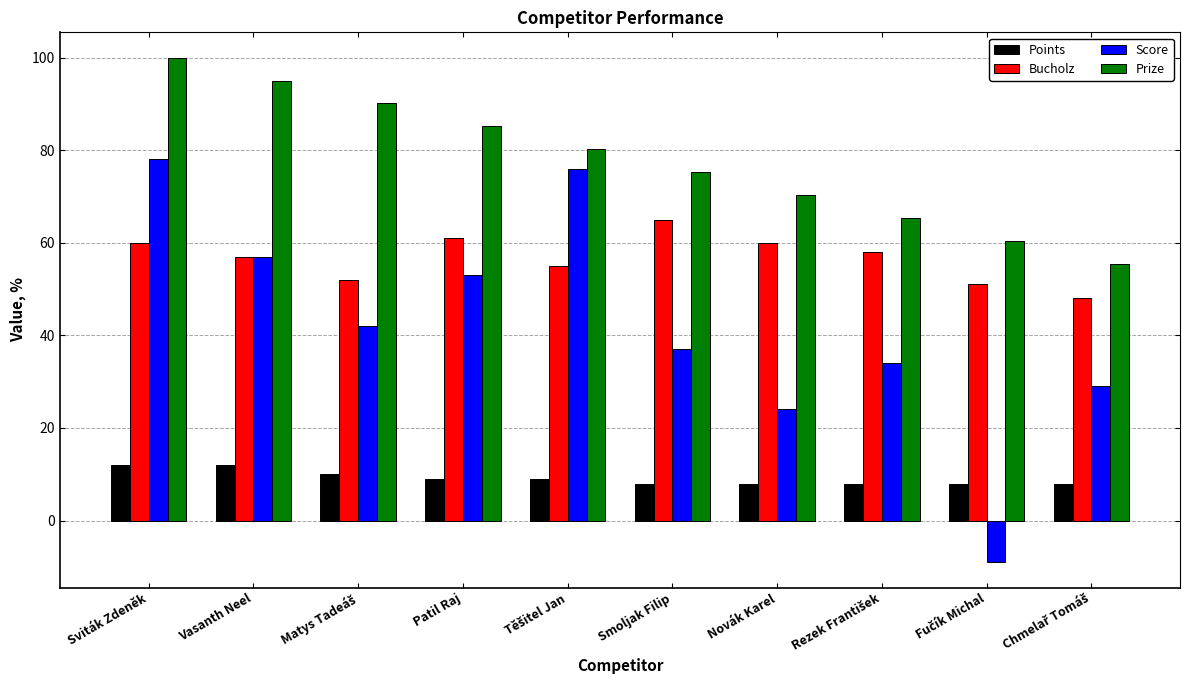

List the series in order of their overall mean, lowest first.

Points, Score, Bucholz, Prize